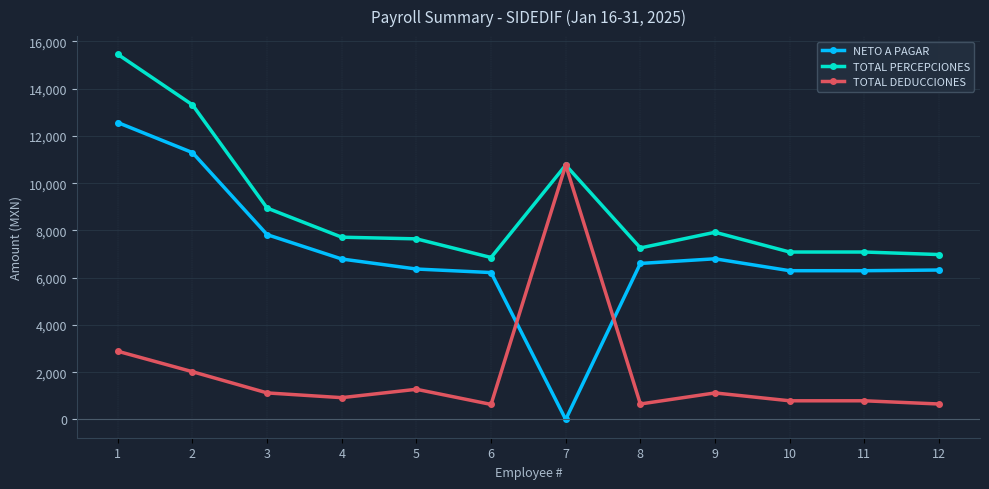

Is the value of TOTAL DEDUCCIONES at 2 greater than the value of NETO A PAGAR at 3?

No